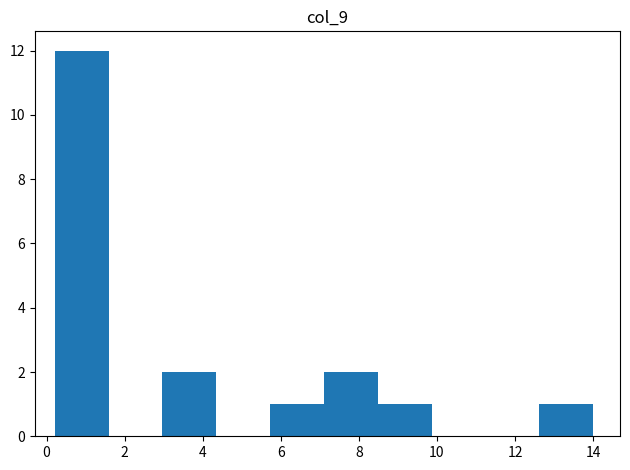

What is the height of the bar covering 7.2 to 8.4 on the x-axis? Neither the bar edges nor the heights are printed on the chart, so give them approximately, as read against the axes.

2